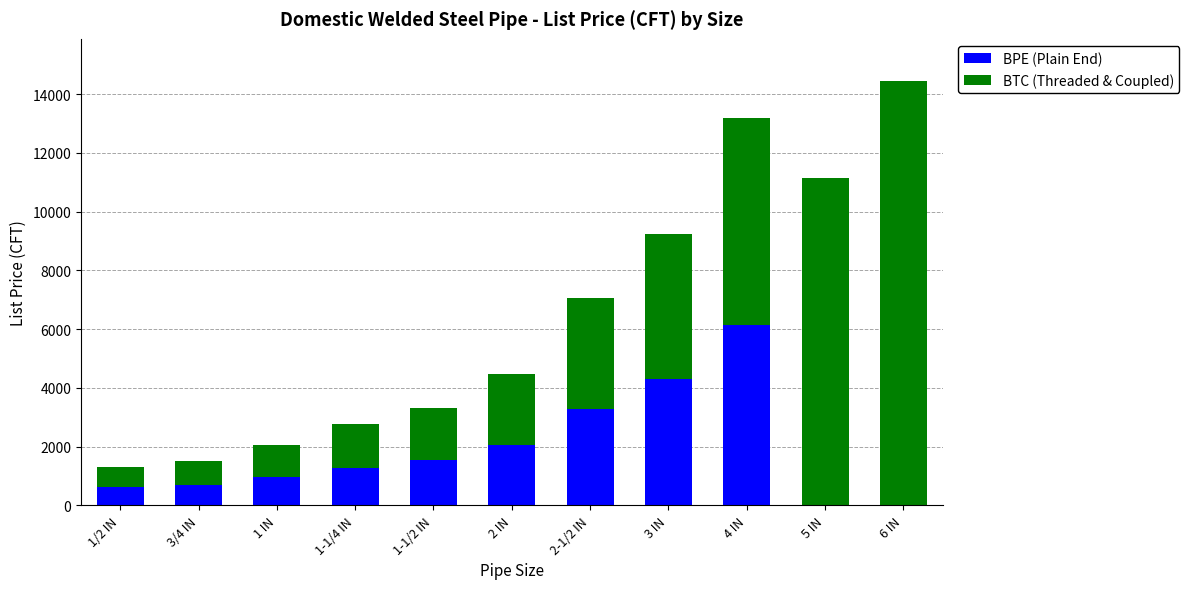

What is the highest value of the BPE (Plain End) series?

6126.3